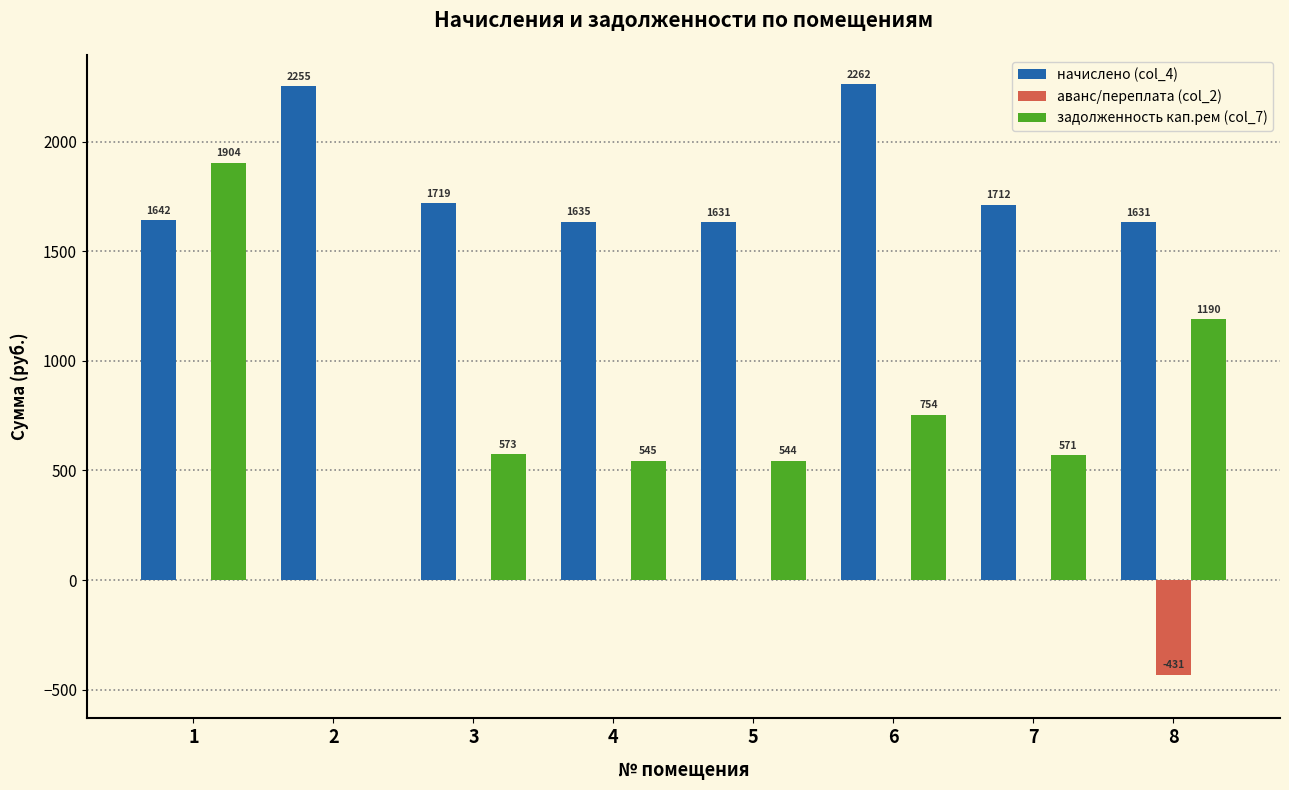

True or false: начислено (col_4) has a value of 1719.4 at 3.

True